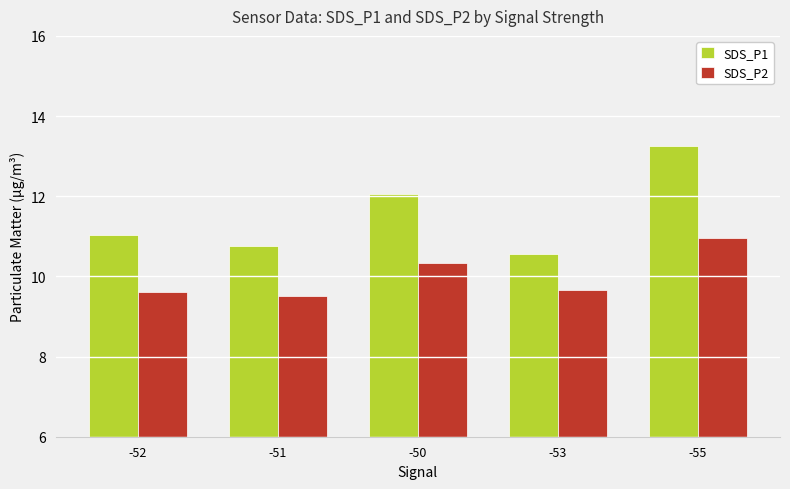

What is the difference between the highest and lowest values at -53?

0.9